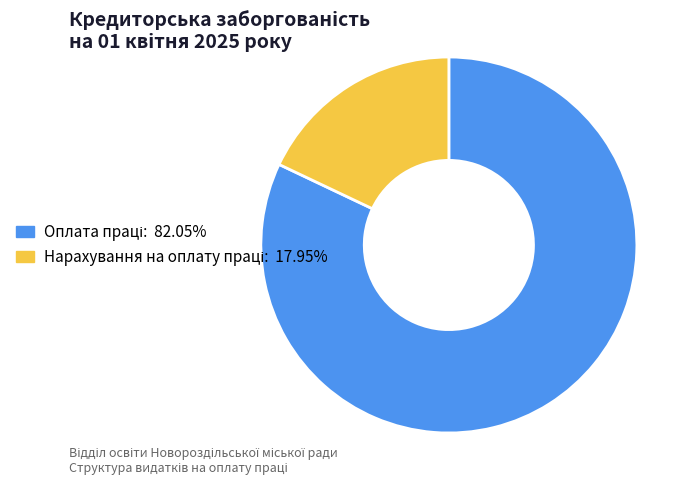

Is there any slice that represents more than half of the pie?

Yes